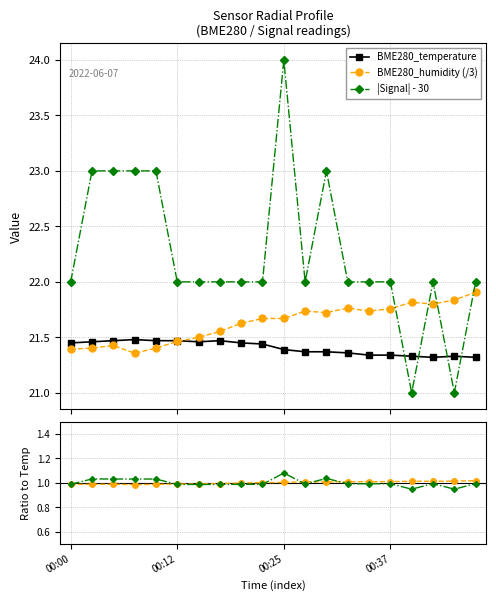

What is the difference between the maximum and second lowest values in the BME280_humidity (/3) series?

0.5